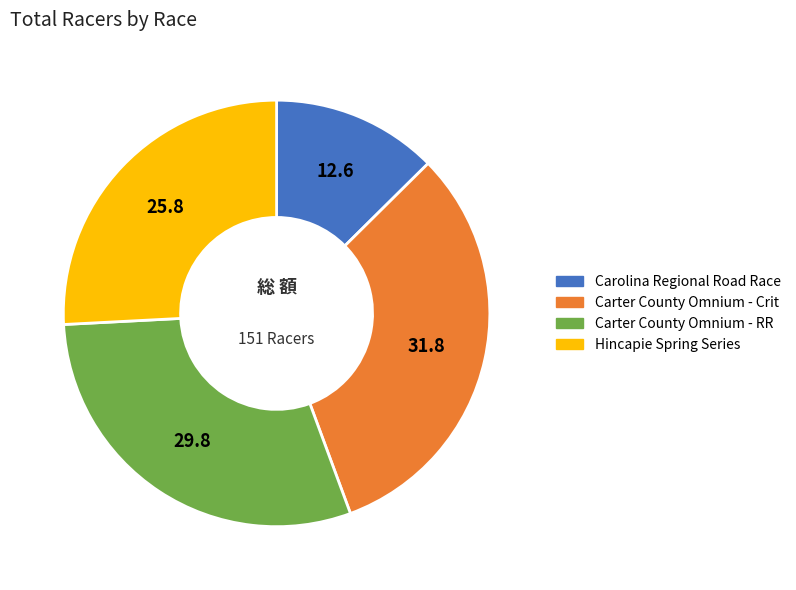

How many segments does this pie chart have?

4